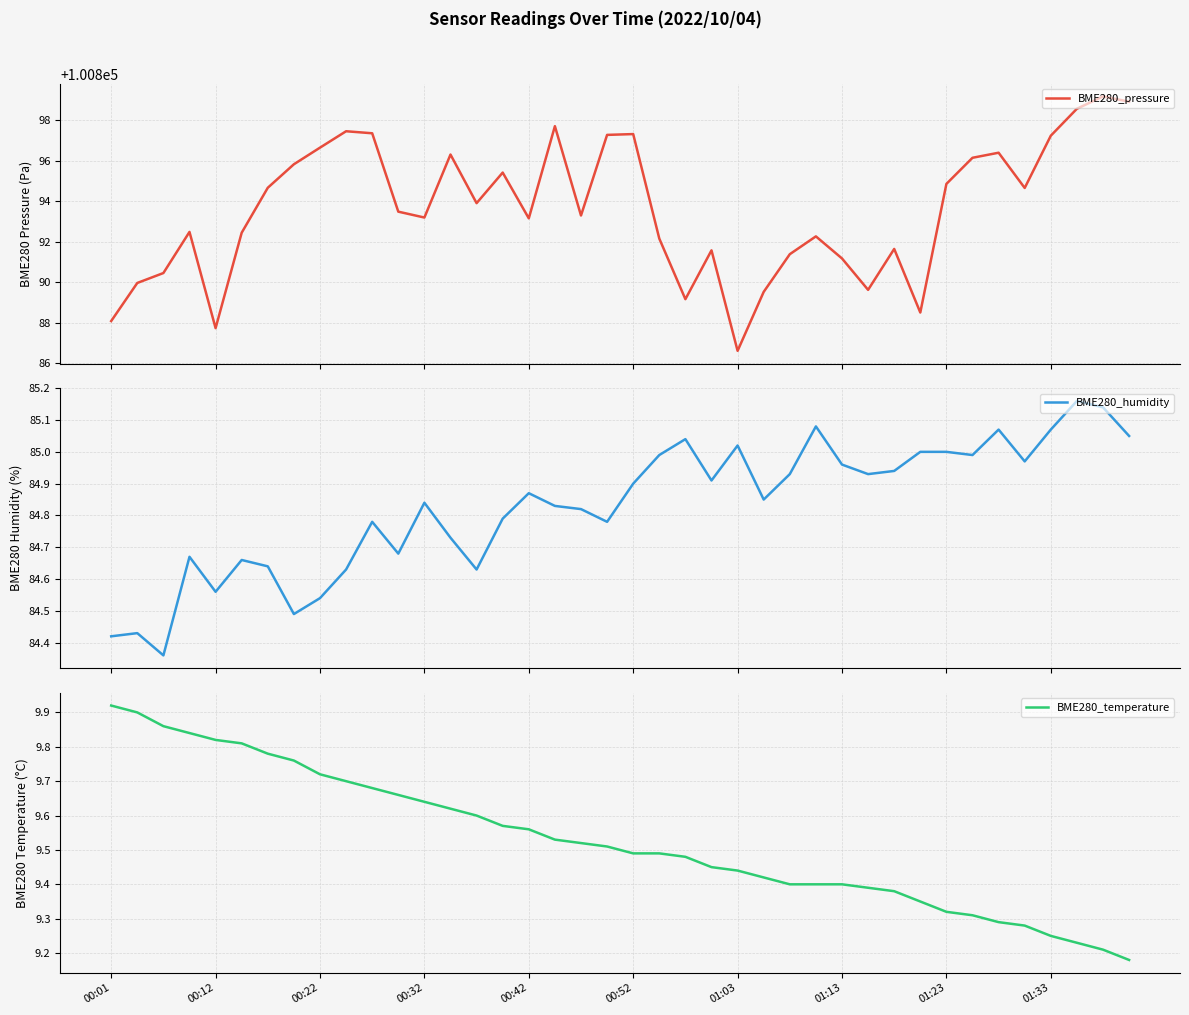

What is the maximum value for BME280_pressure?

100899.2